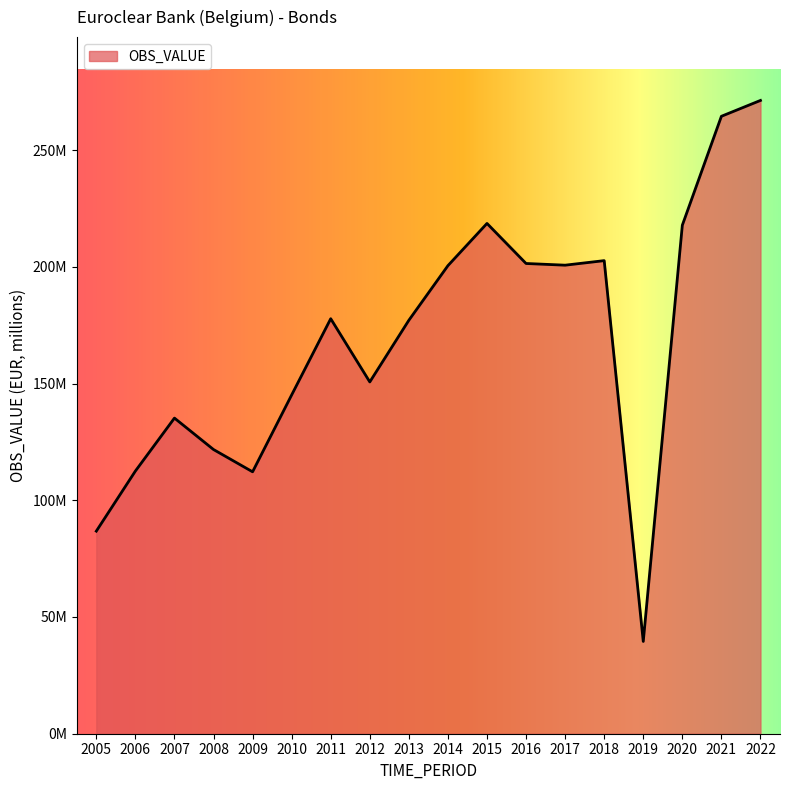

Does the chart display data point markers on the line(s)?

No